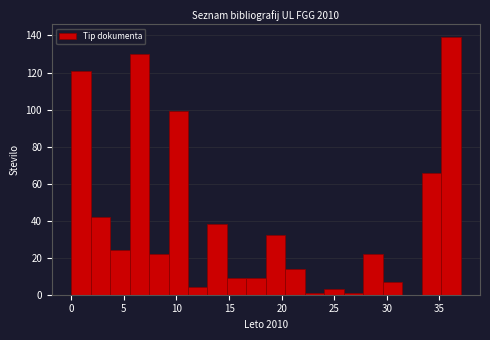

Read against the x-axis, roughly where is the centre of the tallest bar?

36.0